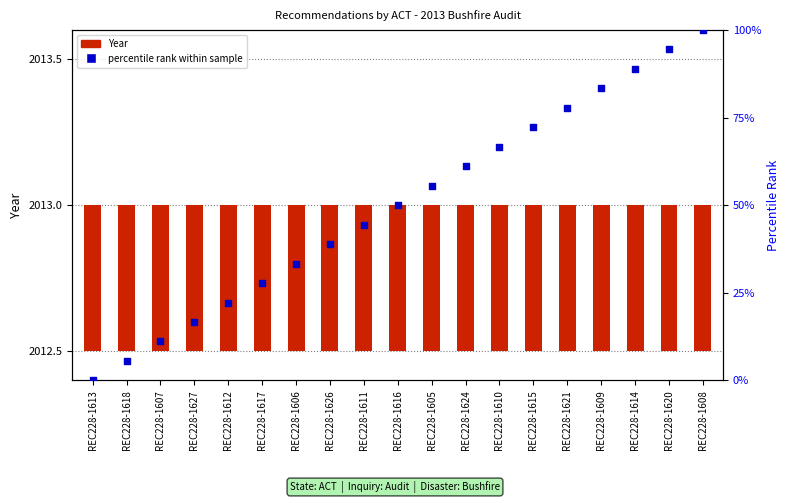

Which series reaches the maximum Y coordinate?

percentile rank within sample